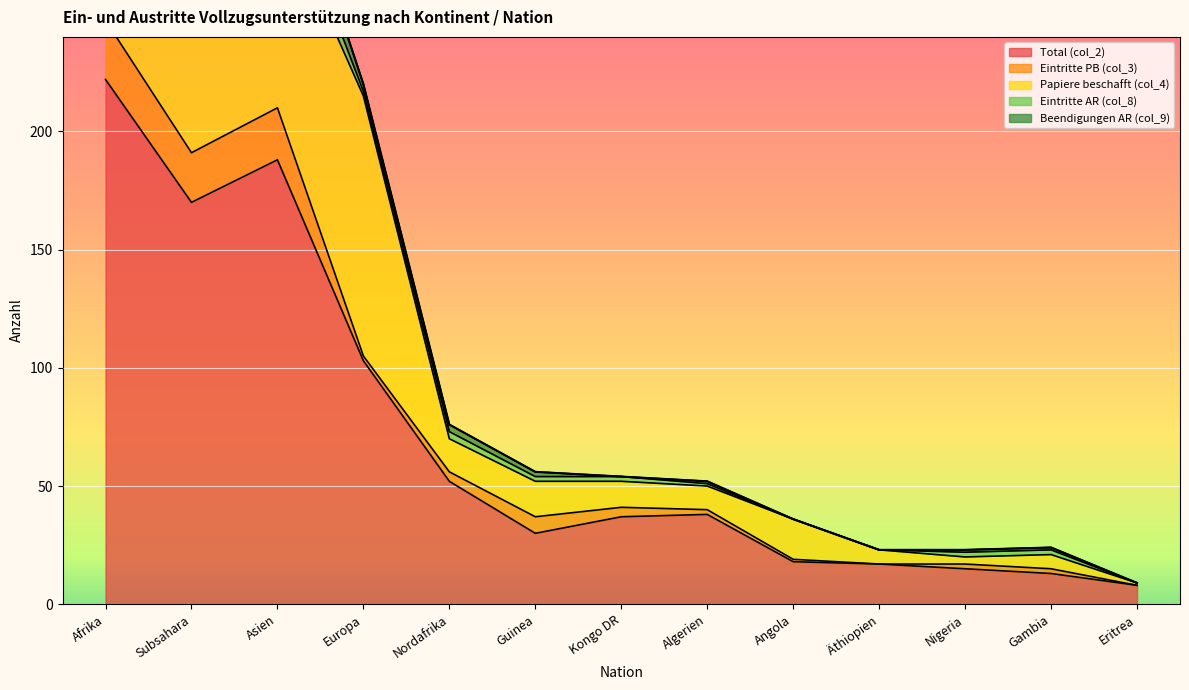

Which series ends up on top after the final intersection of Total (col_2) and Papiere beschafft (col_4)?

Total (col_2)